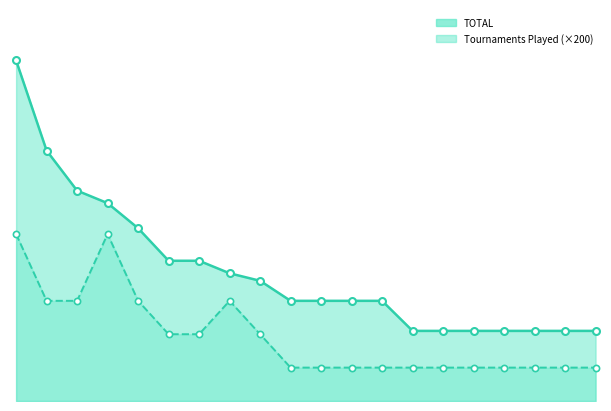

What are all the series names shown in the legend?

TOTAL, Tournaments Played